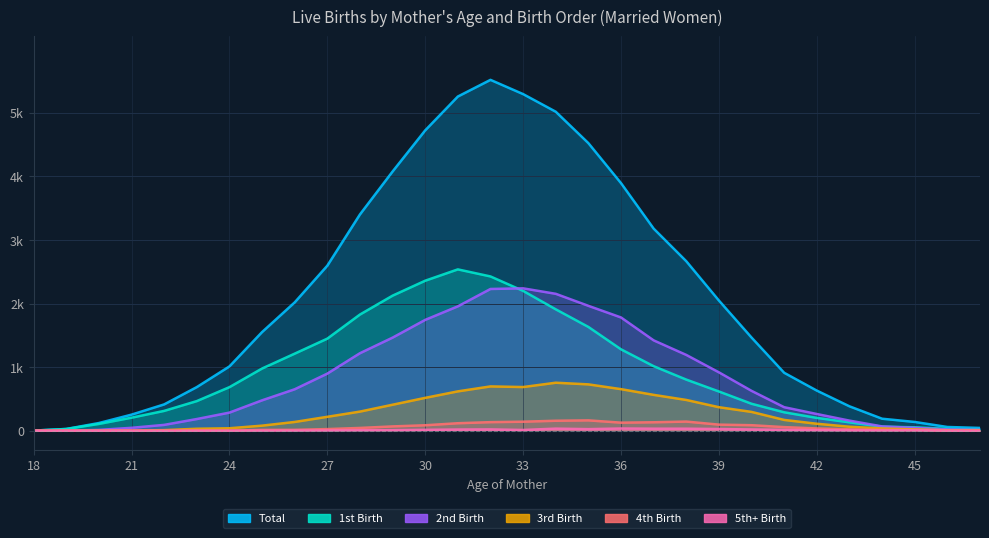

True or false: 2nd Birth and Total cross at least once.

False